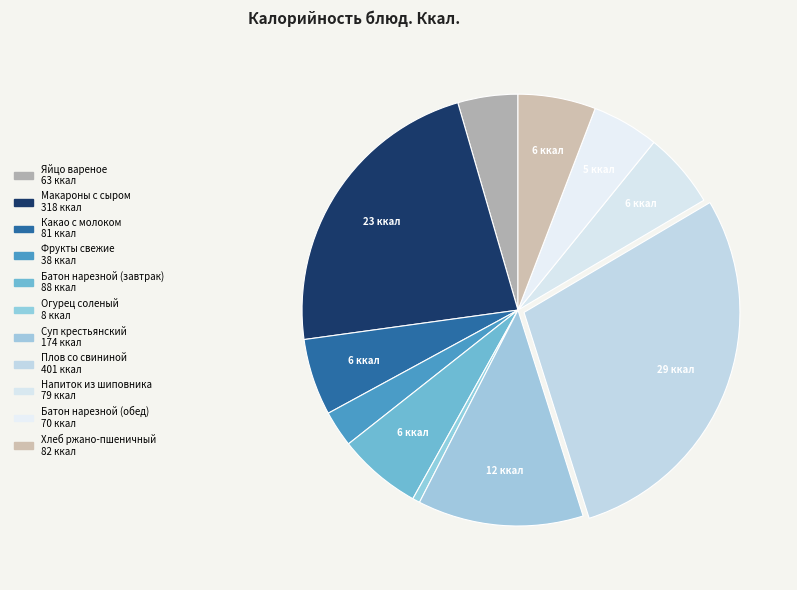

How much of the chart is everything except Какао с молоком?

94.3%